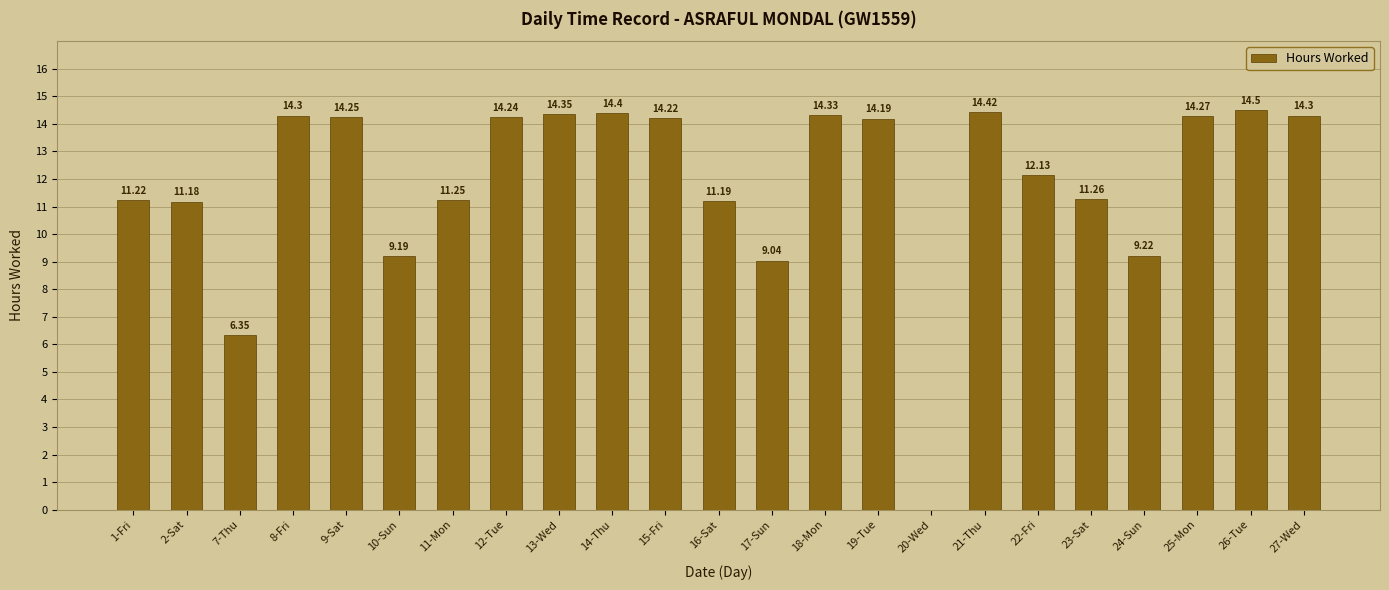

How many values are above zero?

22